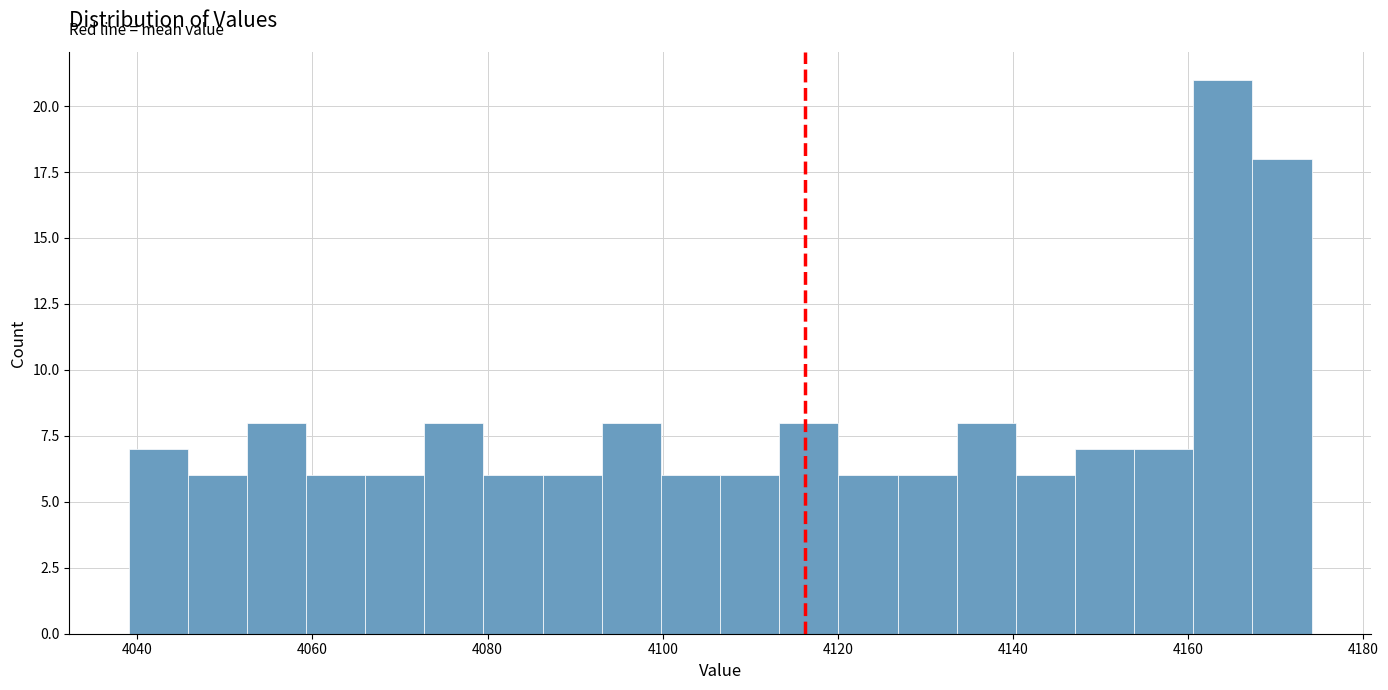

Read against the x-axis, roughly where is the centre of the tallest bar?

4164